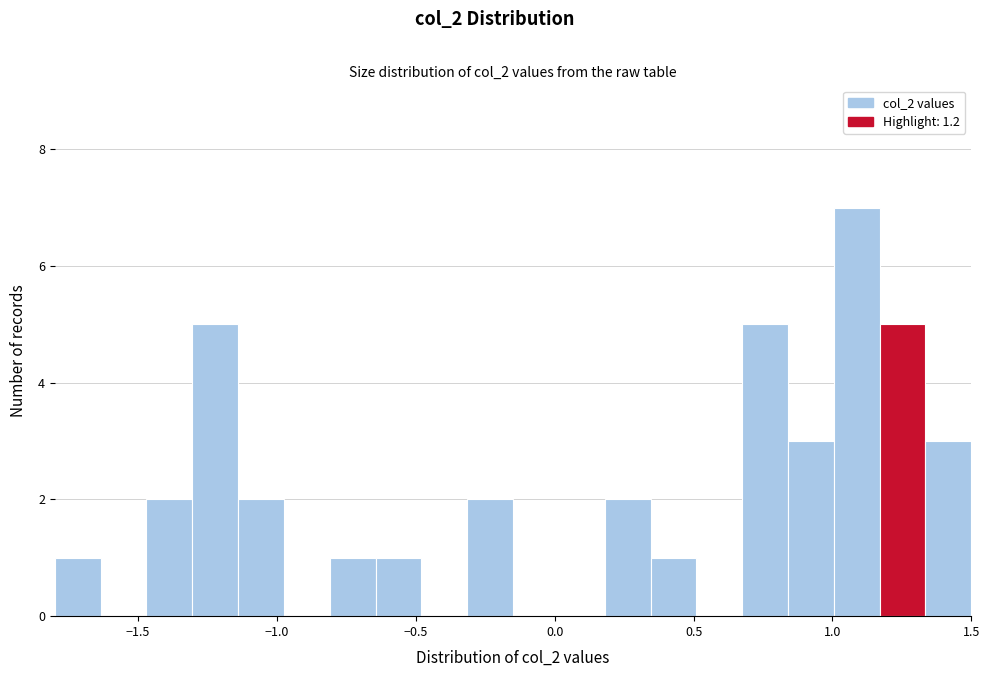

Read against the x-axis, roughly where is the centre of the tallest bar?

1.10